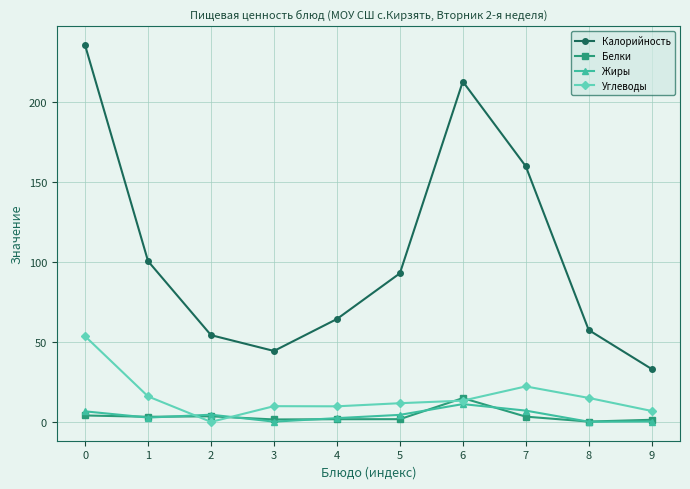

What is the maximum value for Калорийность?

235.7